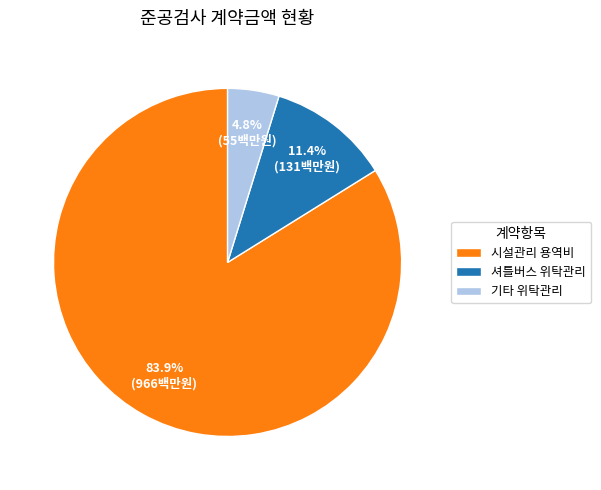

Combined, what portion of the pie is 시설관리 용역비 and 기타 위탁관리?

88.6%